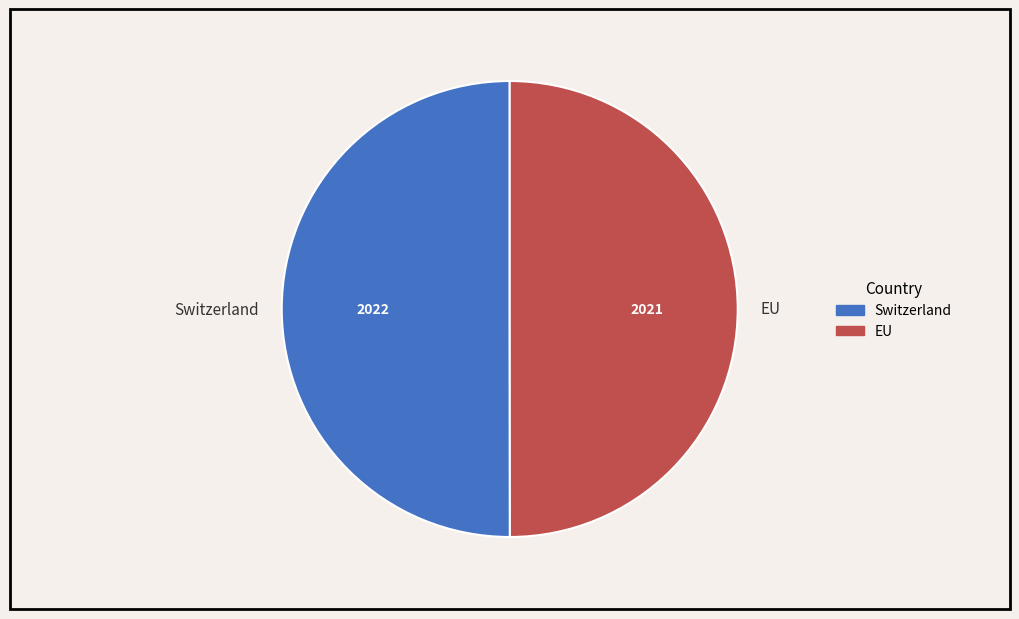

Is it true that Switzerland is 50% of the pie?

True